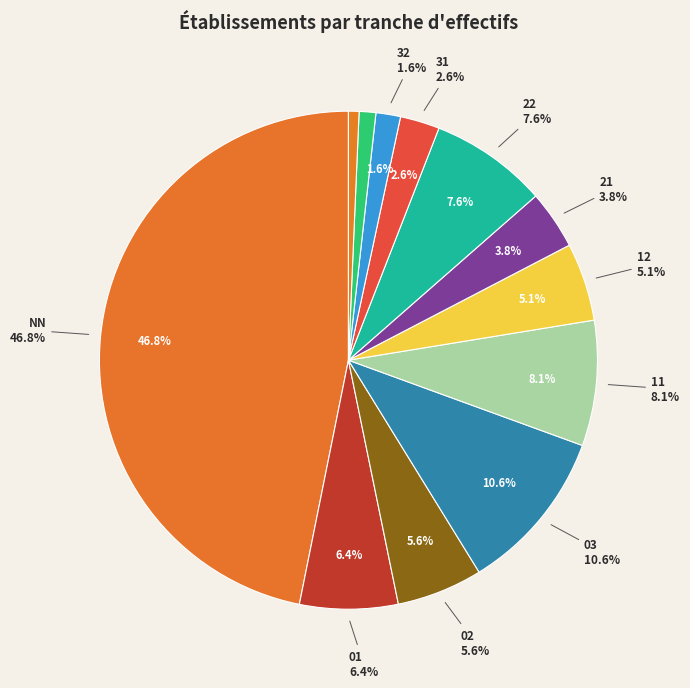

To the nearest percent, what portion does 32 represent?

2%